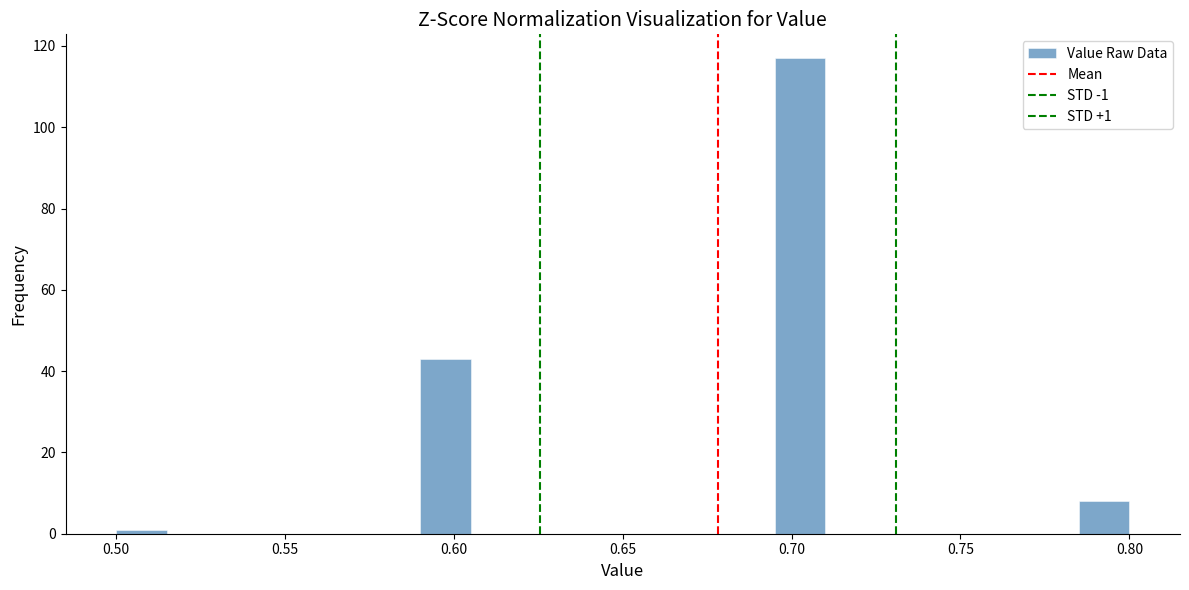

Read against the x-axis, roughly where is the centre of the tallest bar?

0.705